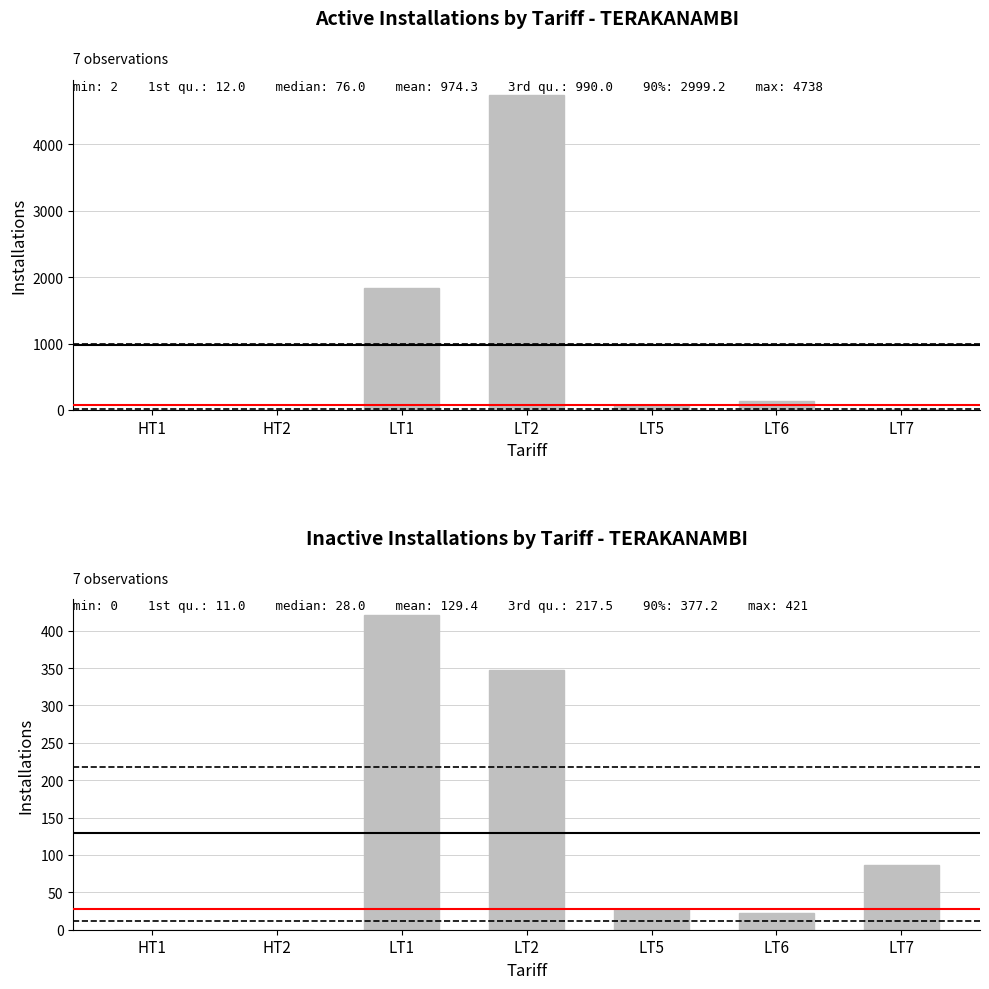

How many bars are there in total?

14